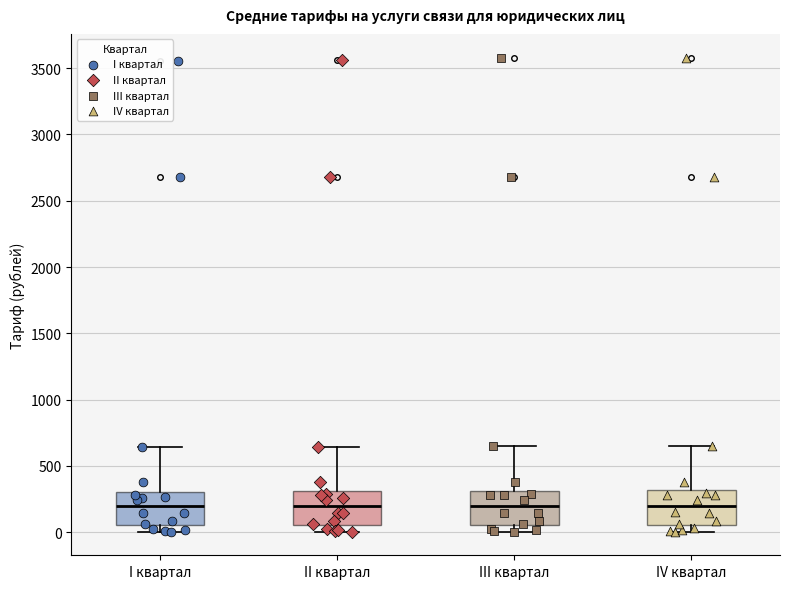

Reading left to right, read every box against the y-axis: the position of its median line, the range the box covers, and the ends of its whiskers. The values are not printed on the chart, so give them approximately, as read against the axis.

I квартал: median 200, box 50 to 300, whiskers 0 to 650
II квартал: median 200, box 50 to 300, whiskers 0 to 650
III квартал: median 200, box 50 to 300, whiskers 0 to 650
IV квартал: median 200, box 50 to 300, whiskers 0 to 650